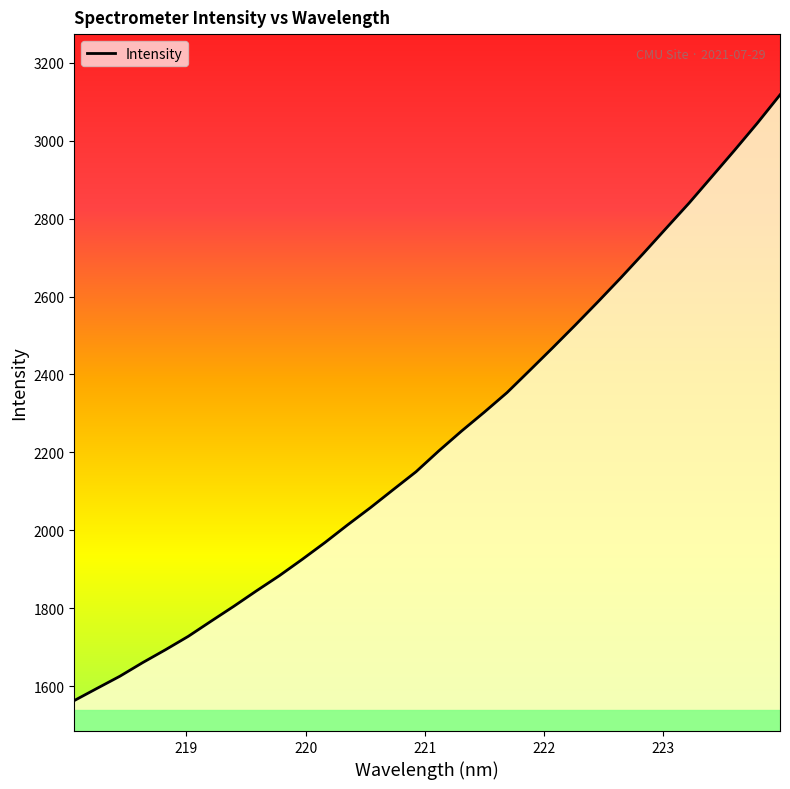

What is the difference between the maximum and minimum values?

1553.8